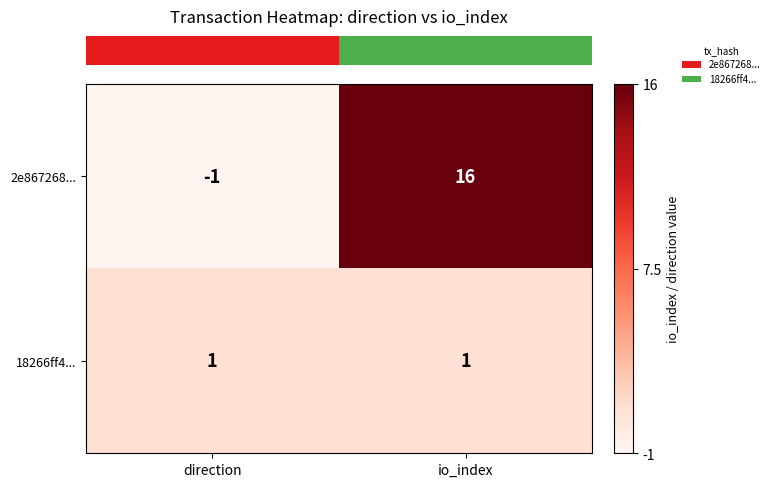

List the series in order of their peak value, highest first.

2e867268..., 18266ff4...